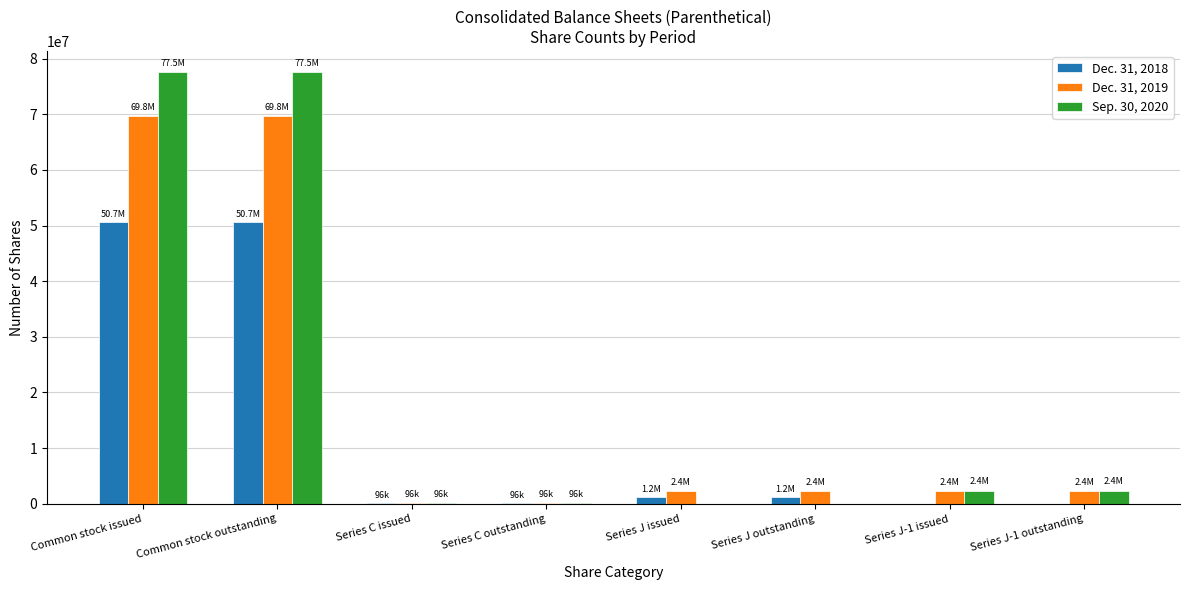

Is it true that Dec. 31, 2019 equals 96230 at Series C issued?

True